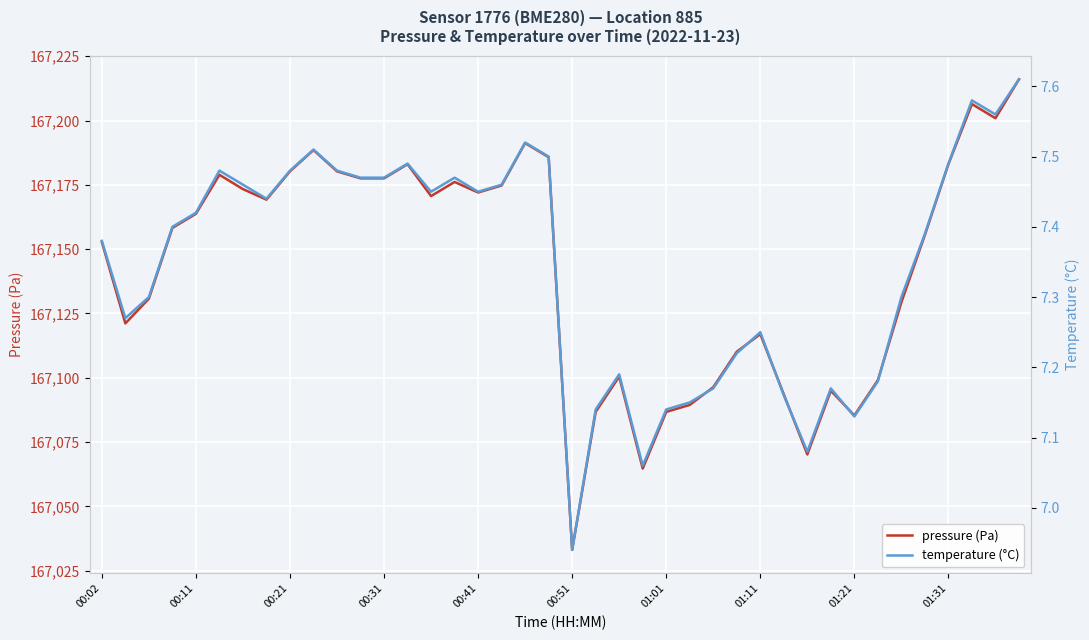

True or false: temperature (°C) has more than 0 interior local peaks.

True